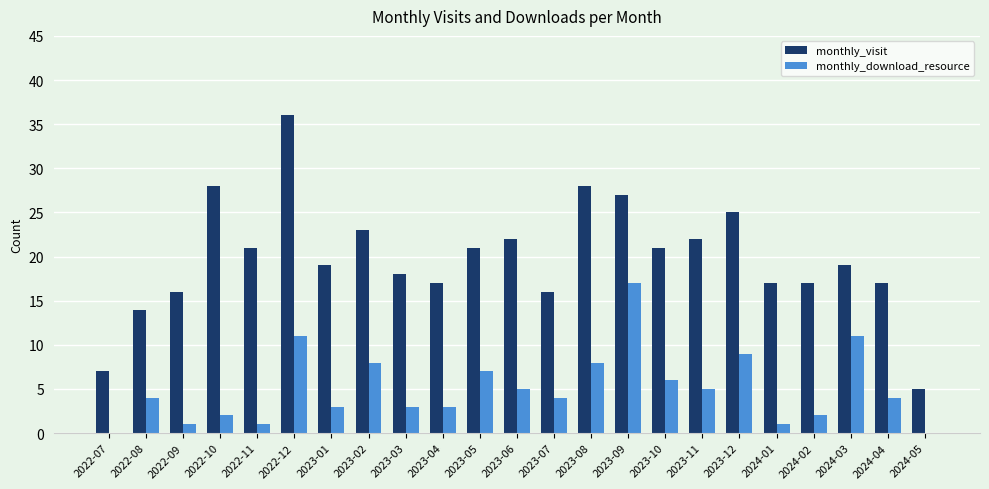

Which series has the largest total across all categories?

monthly_visit